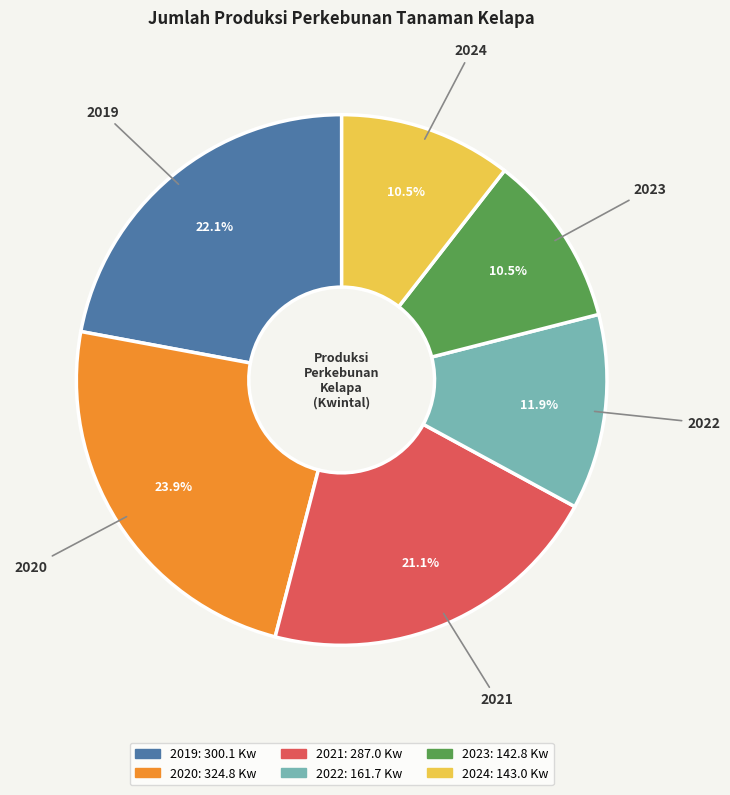

Which has a higher value, 2022 or 2019?

2019